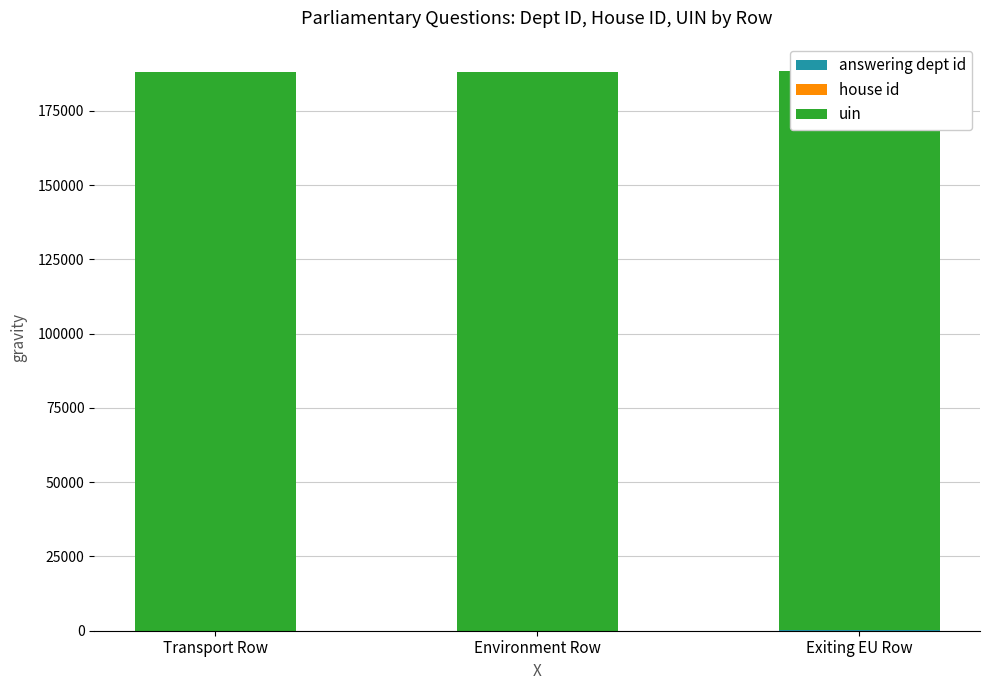

The answering dept id series shows 13 at Environment Row. True or false?

True